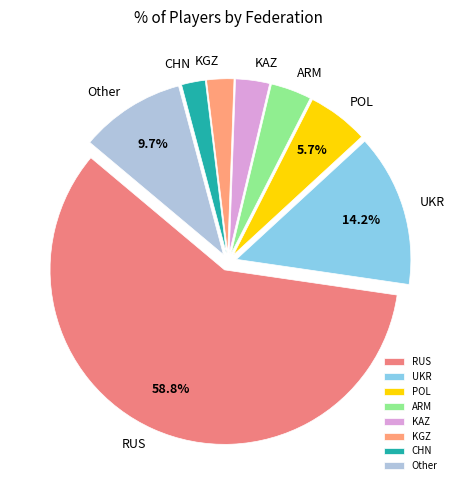

Combined, do KGZ and KAZ account for over 50%?

No